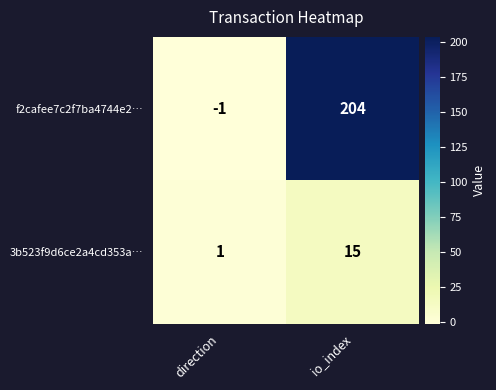

What is the difference between the maximum and minimum values in the f2cafee7c2f7ba4744e2… series?

205